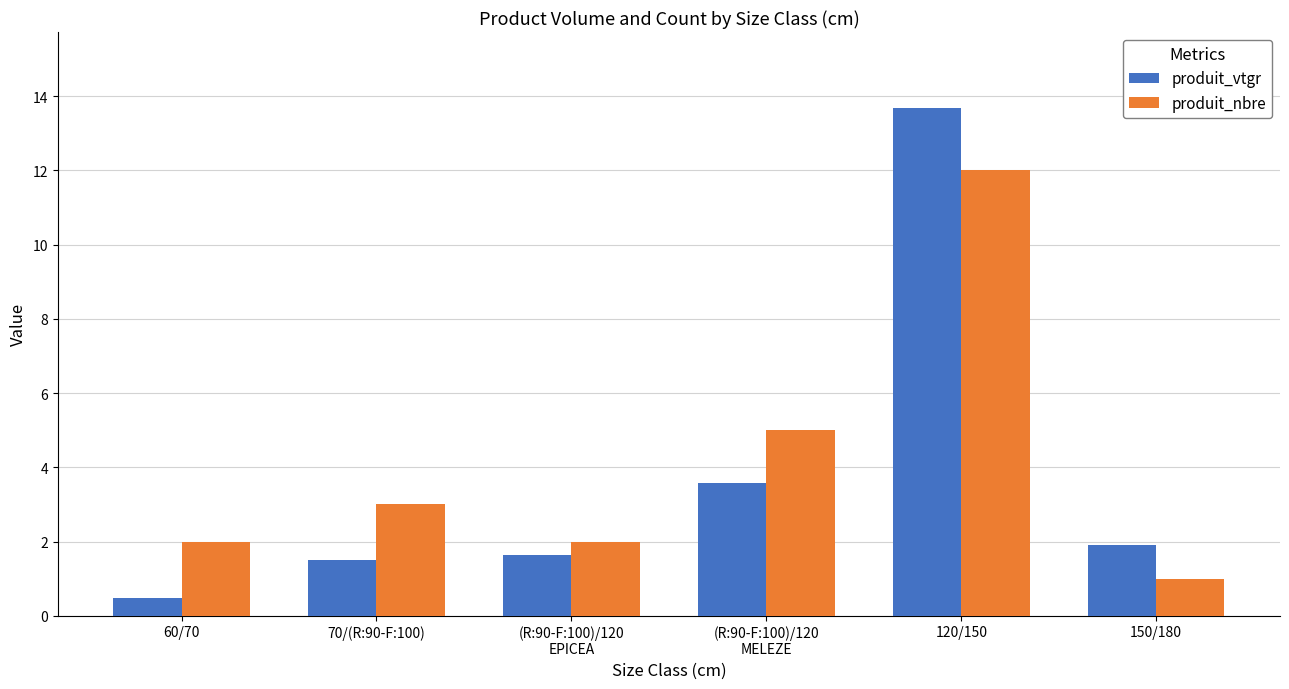

Is it true that produit_nbre equals 2.0 at 60/70?

True